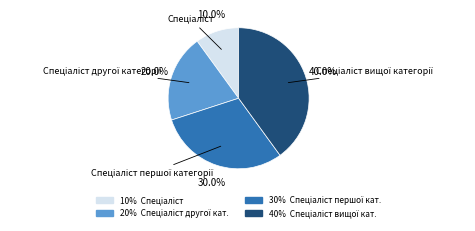

Is there a majority slice in this chart?

No